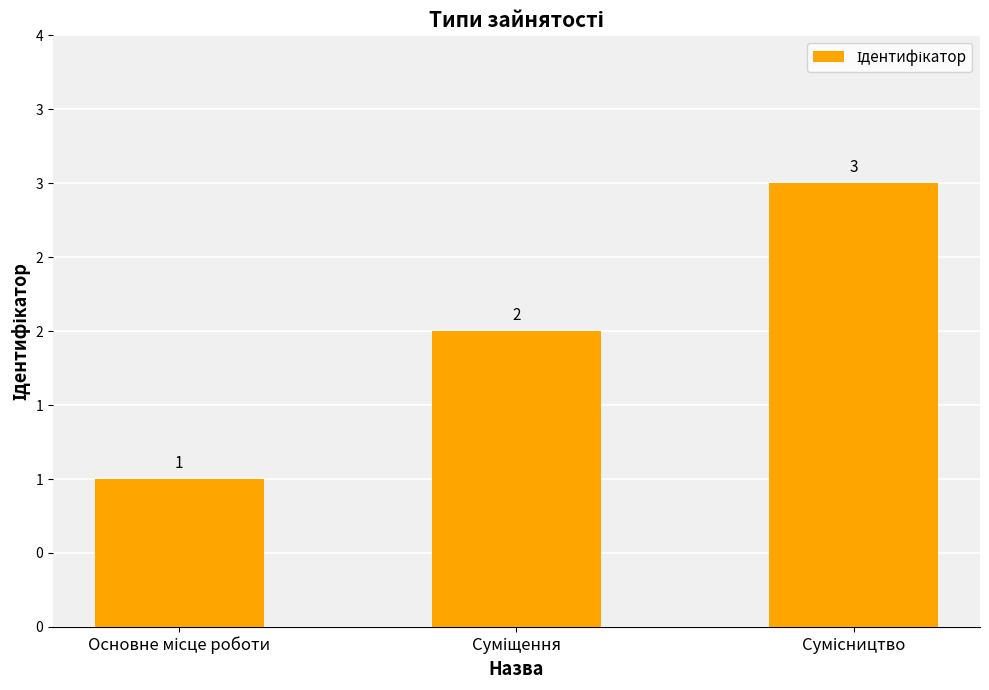

How many values are between 1 and 3?

3